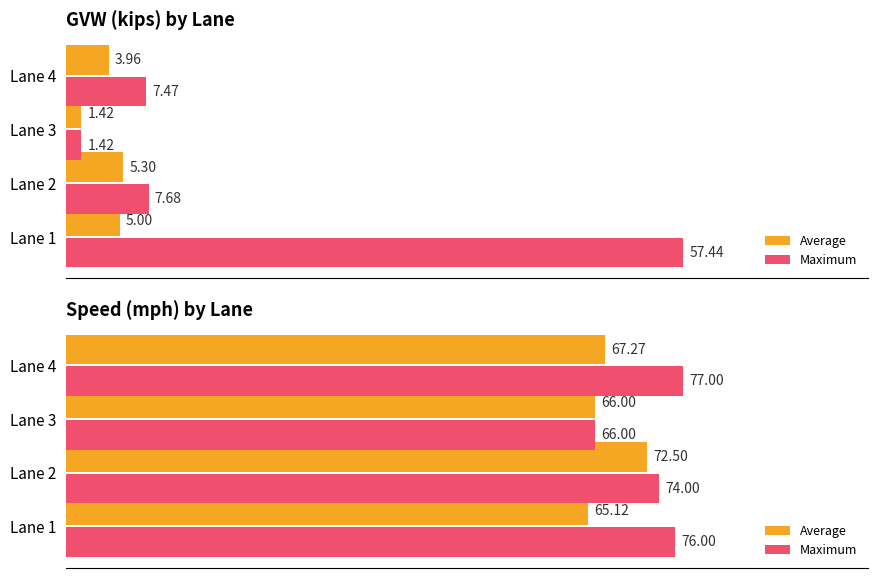

Rank the series by their average value, from highest to lowest.

Maximum, Average